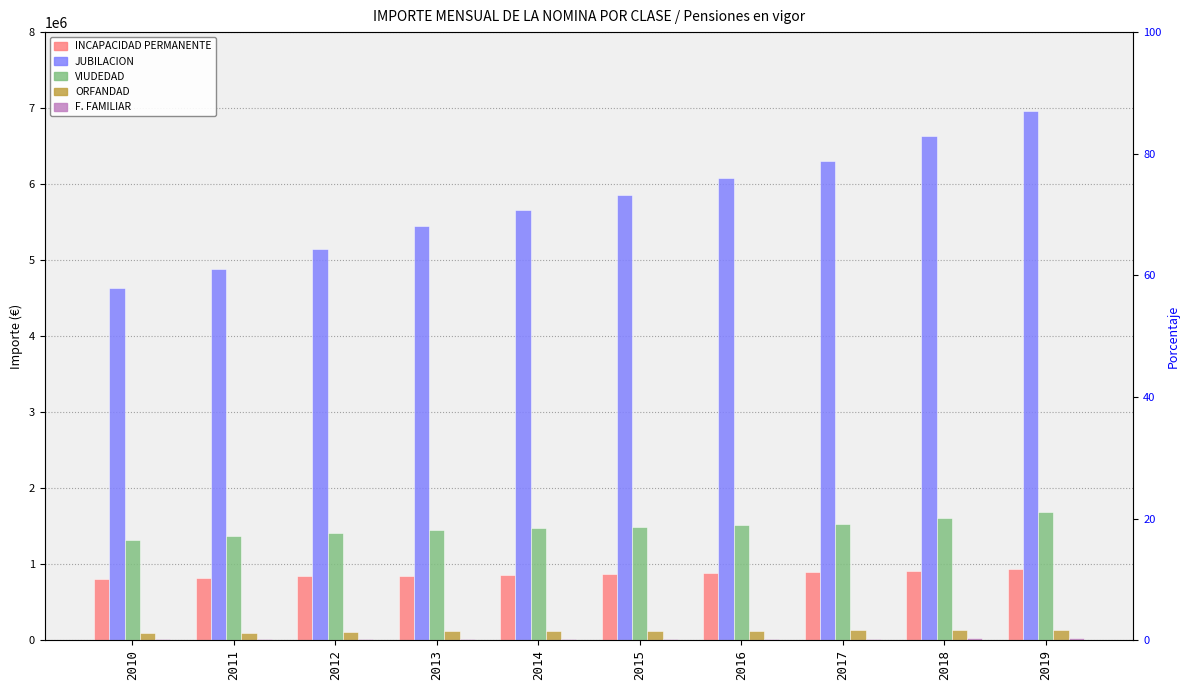

Which series has the largest range (max minus min)?

JUBILACION